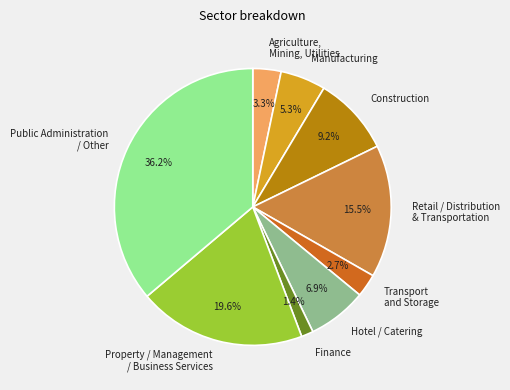

True or false: Manufacturing accounts for 1% of the total.

False